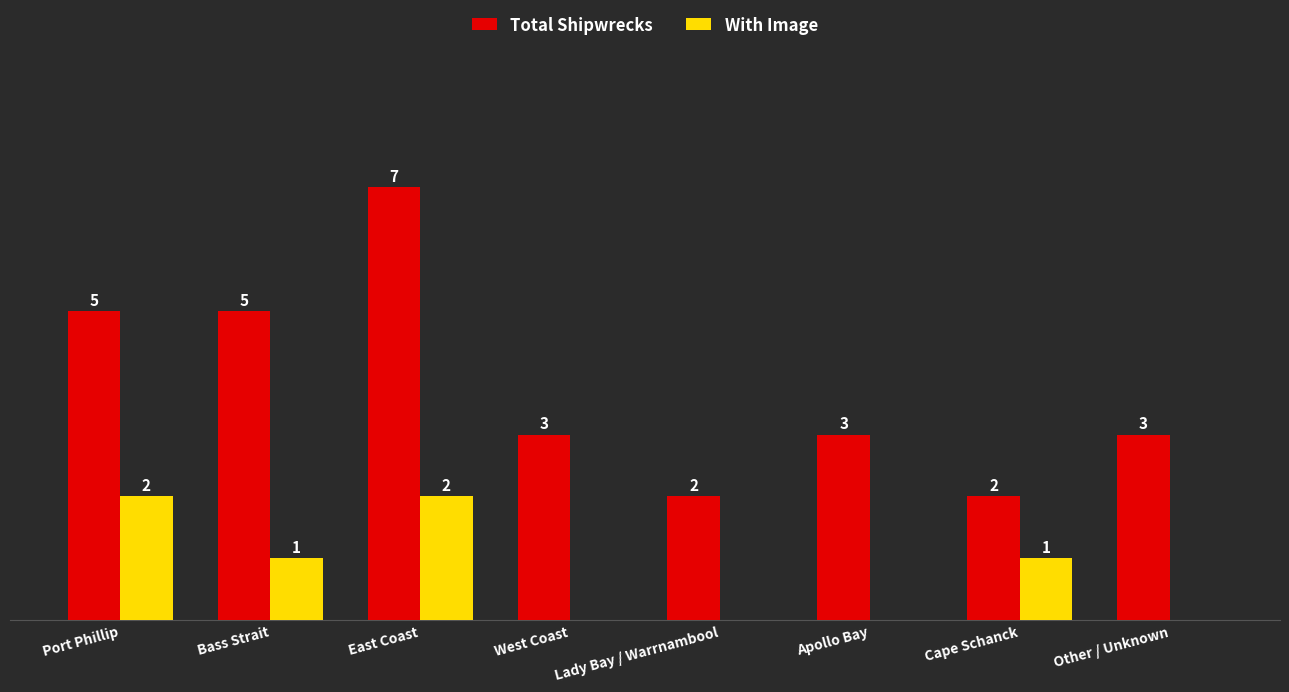

Which series has the largest total across all categories?

Total Shipwrecks